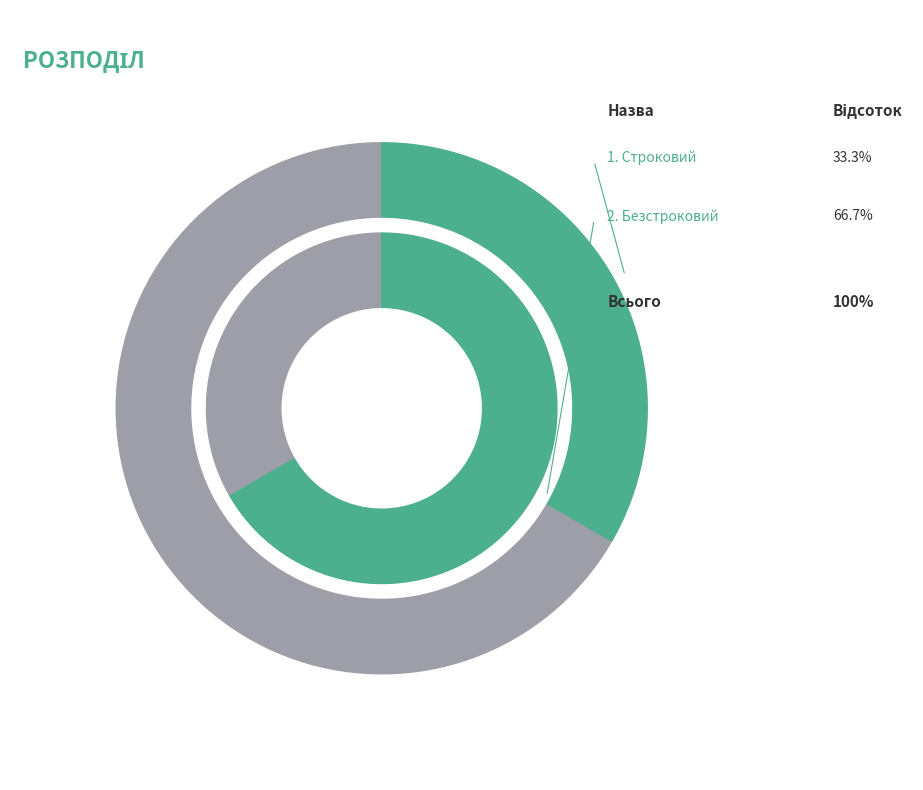

To the nearest percent, what is the difference between the Безстроковий and Строковий slice percentages?

33%